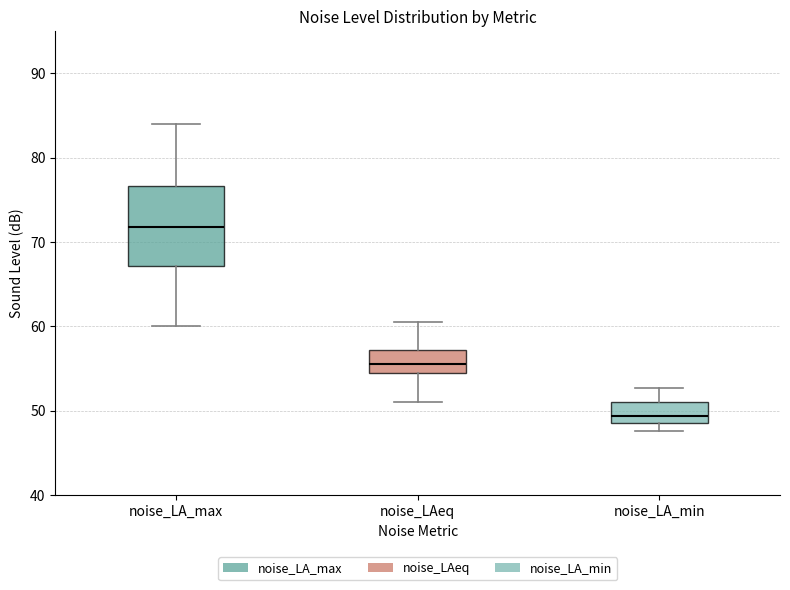

Reading left to right, transcribe this box plot: for each box, give where its median line is, the range the box spans, and where its two whiskers end, as read against the y-axis. The values are not printed on the chart, so give them approximately, as read against the axis.

noise_LA_max: median 72, box 67 to 77, whiskers 60 to 84
noise_LAeq: median 56, box 54 to 57, whiskers 51 to 60
noise_LA_min: median 49 (just above the box's lower edge), box 49 to 51, whiskers 48 to 53